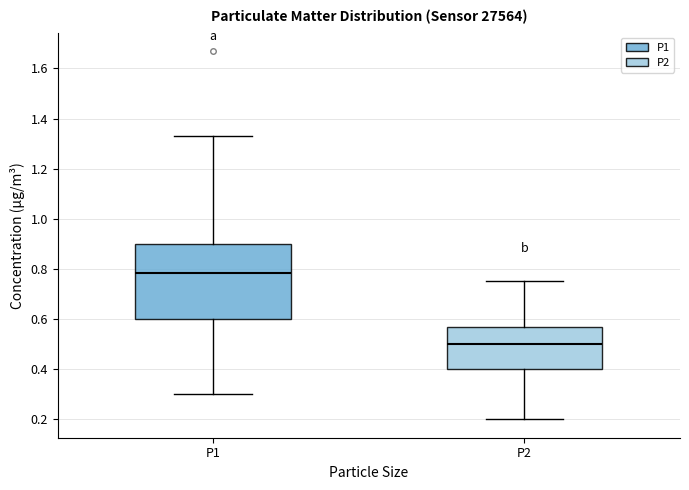

Which box's median line is the highest?

P1